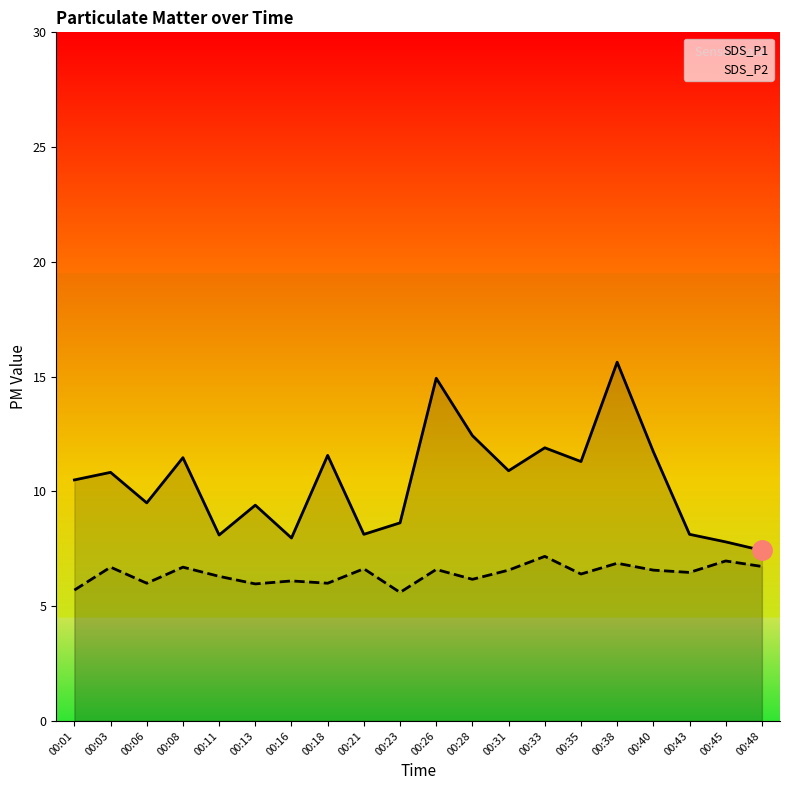

What is the maximum value shown in the chart?

15.6